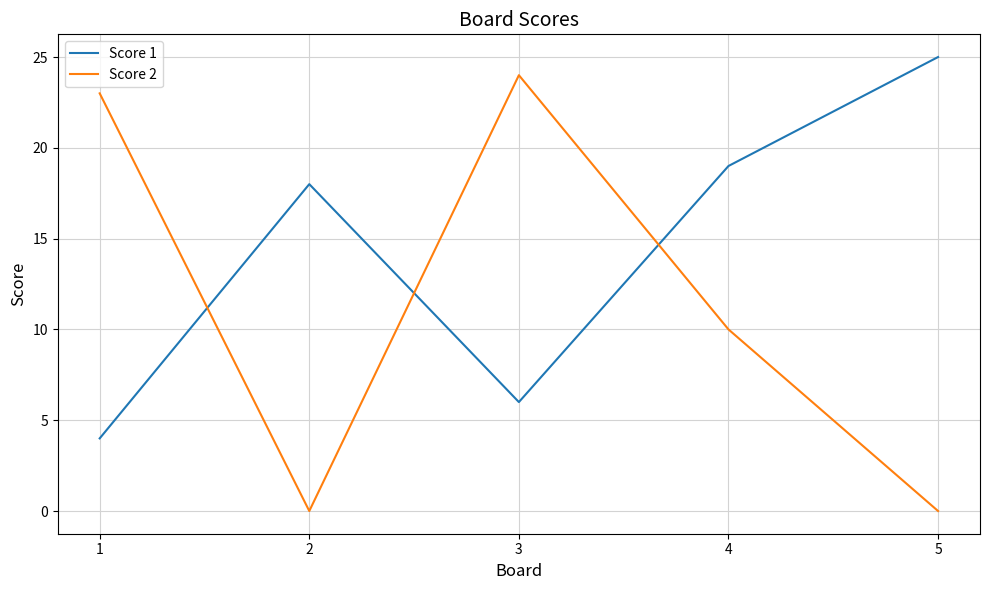

What is the average value of the Score 1 series?

14